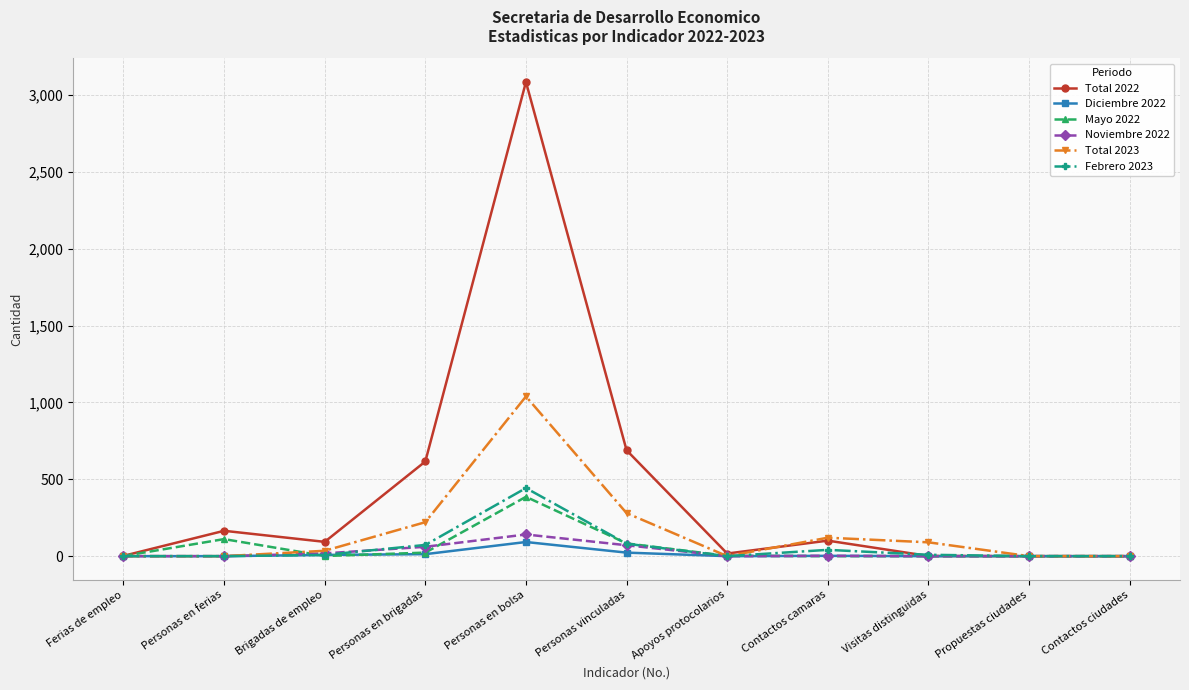

What is the approximate value of Total 2022 at Personas en ferias?

165